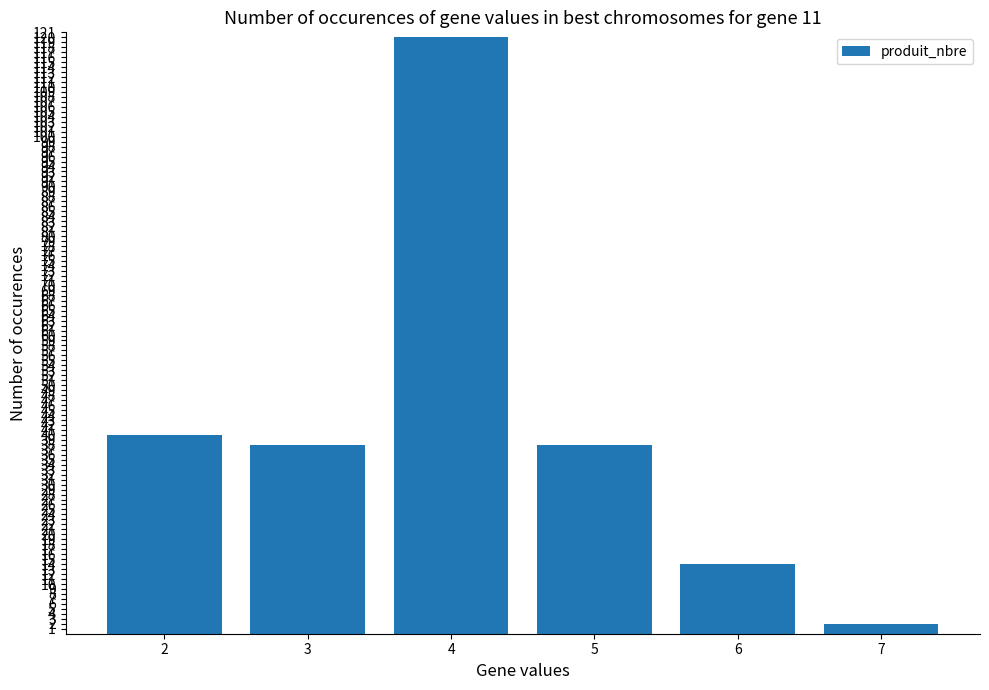

What is the minimum value shown in the chart?

2